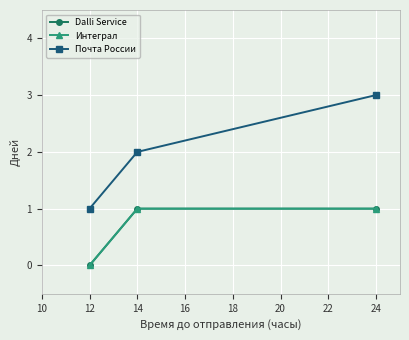

Does the chart have visible grid lines?

Yes